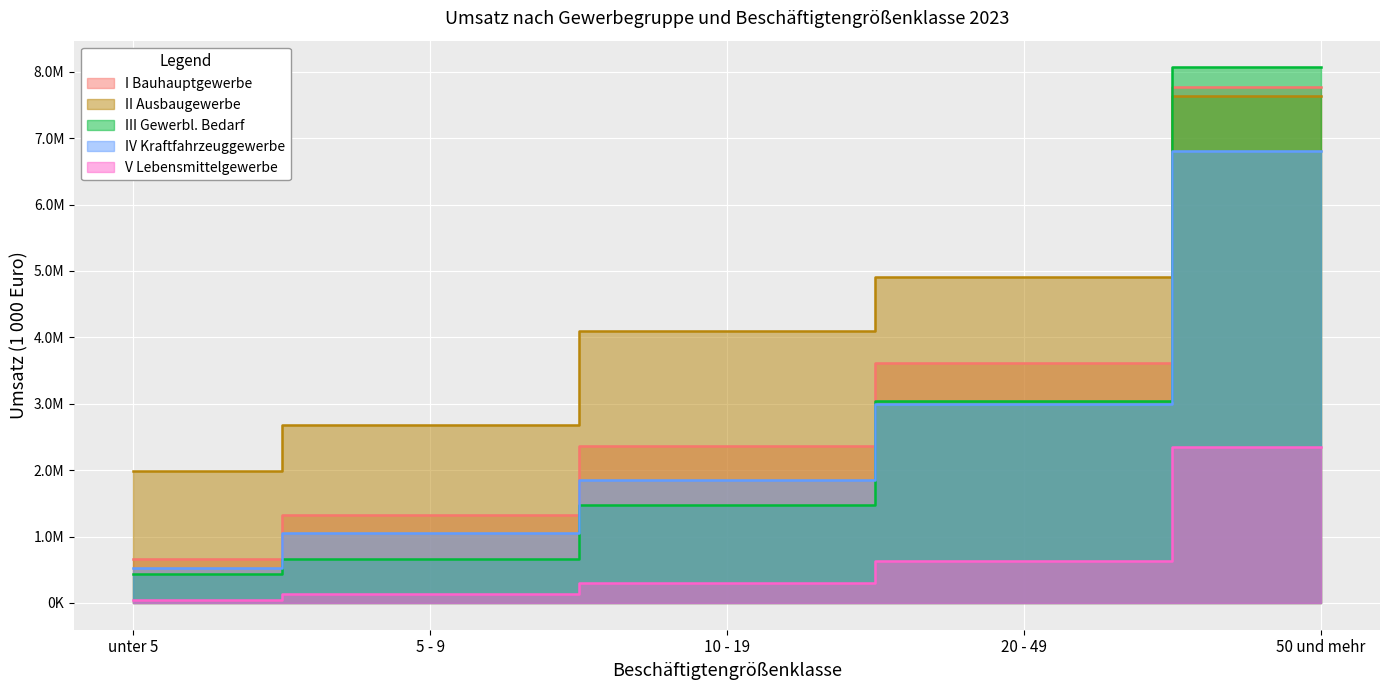

At how many categories does at least one series exceed 4781066?

2